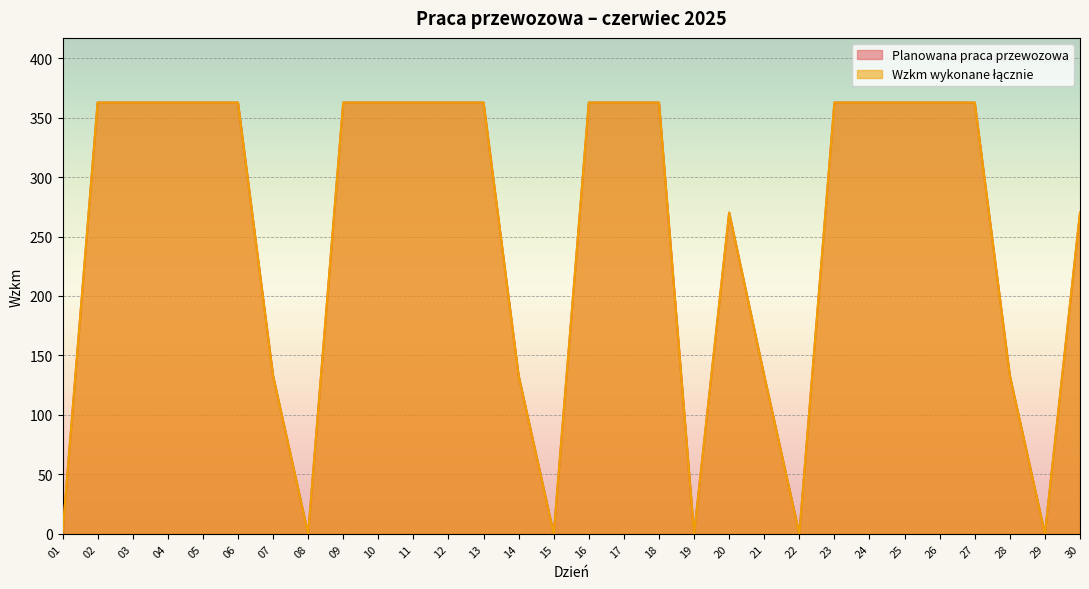

The Planowana praca przewozowa series shows 0.0 at 15. True or false?

True